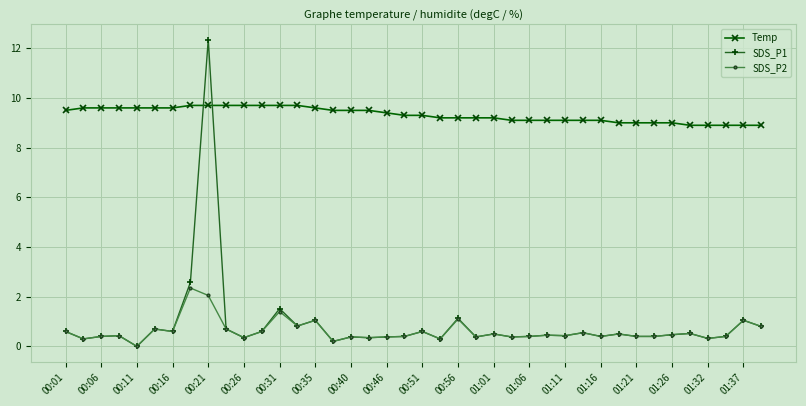

What is the maximum value for Temp?

9.7